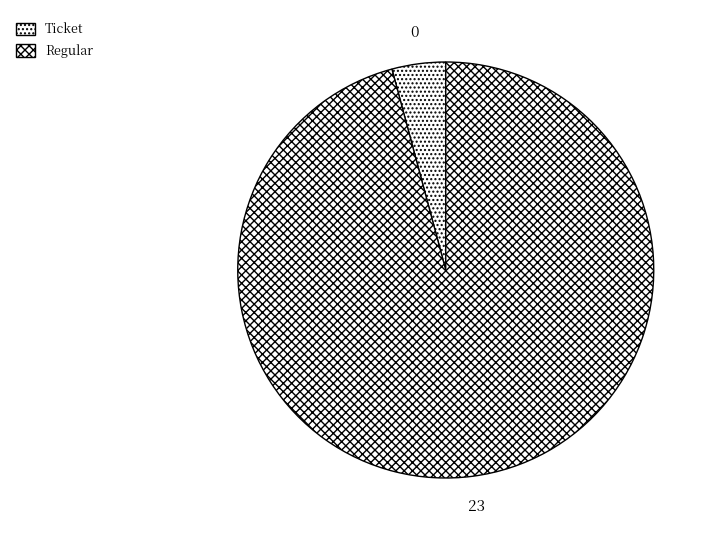

How many segments does this pie chart have?

2